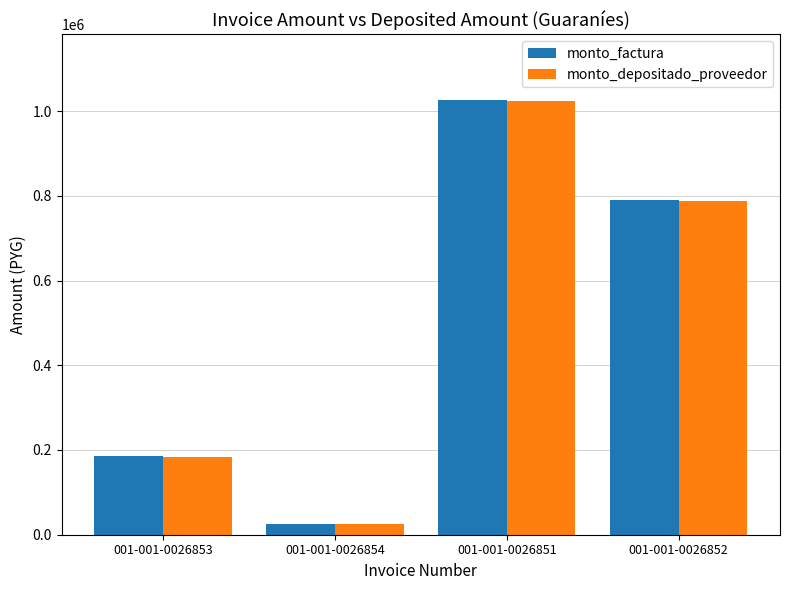

Is it true that monto_depositado_proveedor equals 184327 at 001-001-0026853?

True